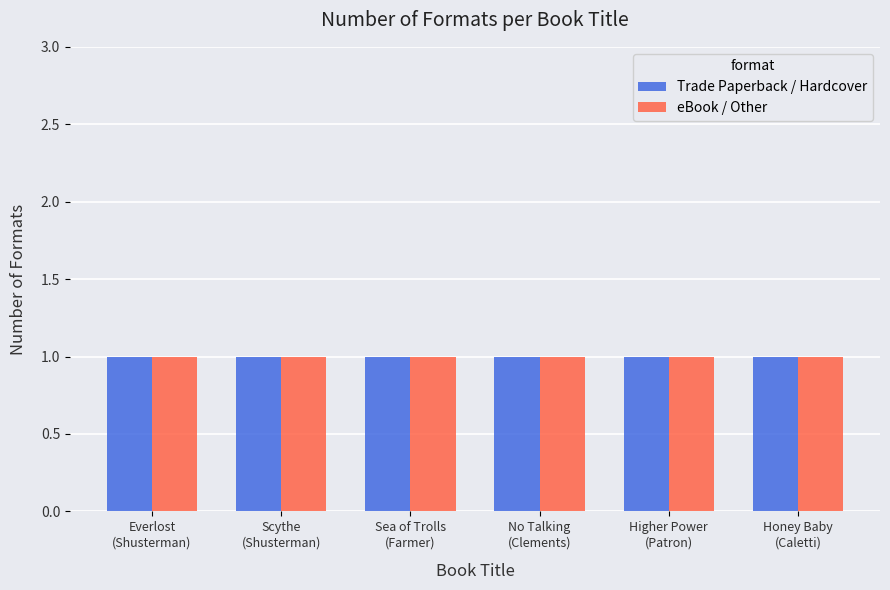

Does the chart contain any negative values?

No